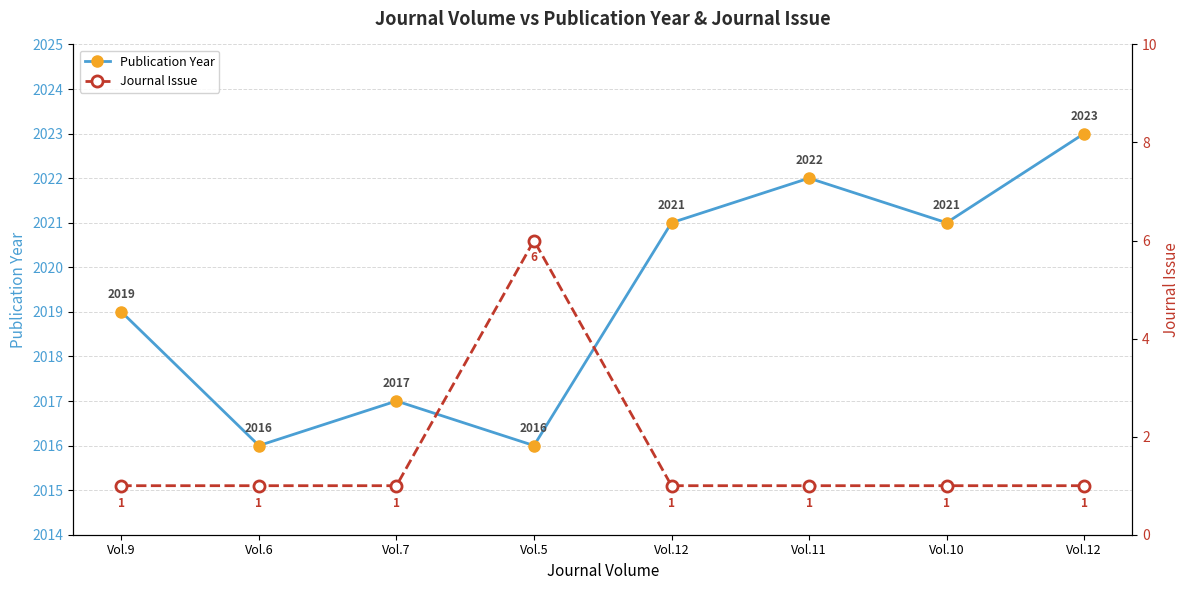

What is the label of the 3rd point from the right?

Vol.11